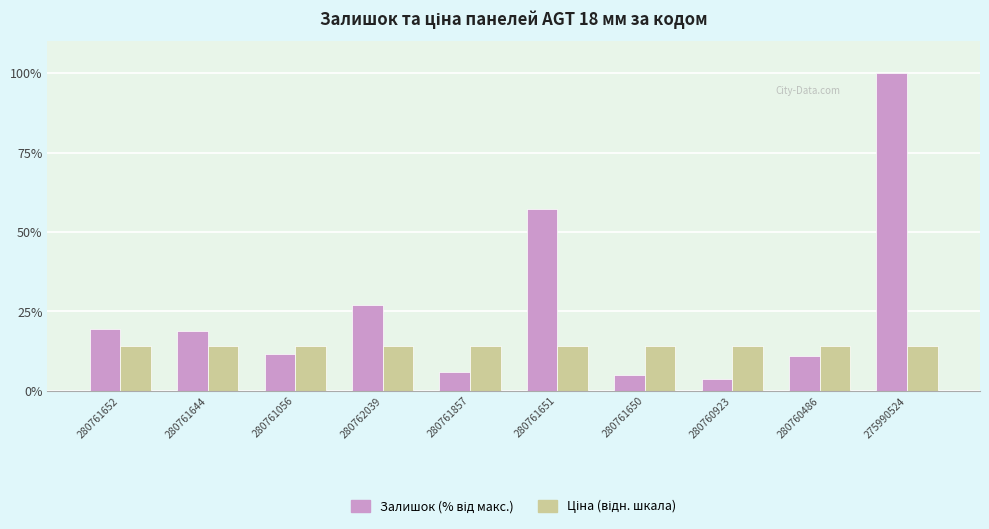

What is the minimum value shown in the chart?

3.7